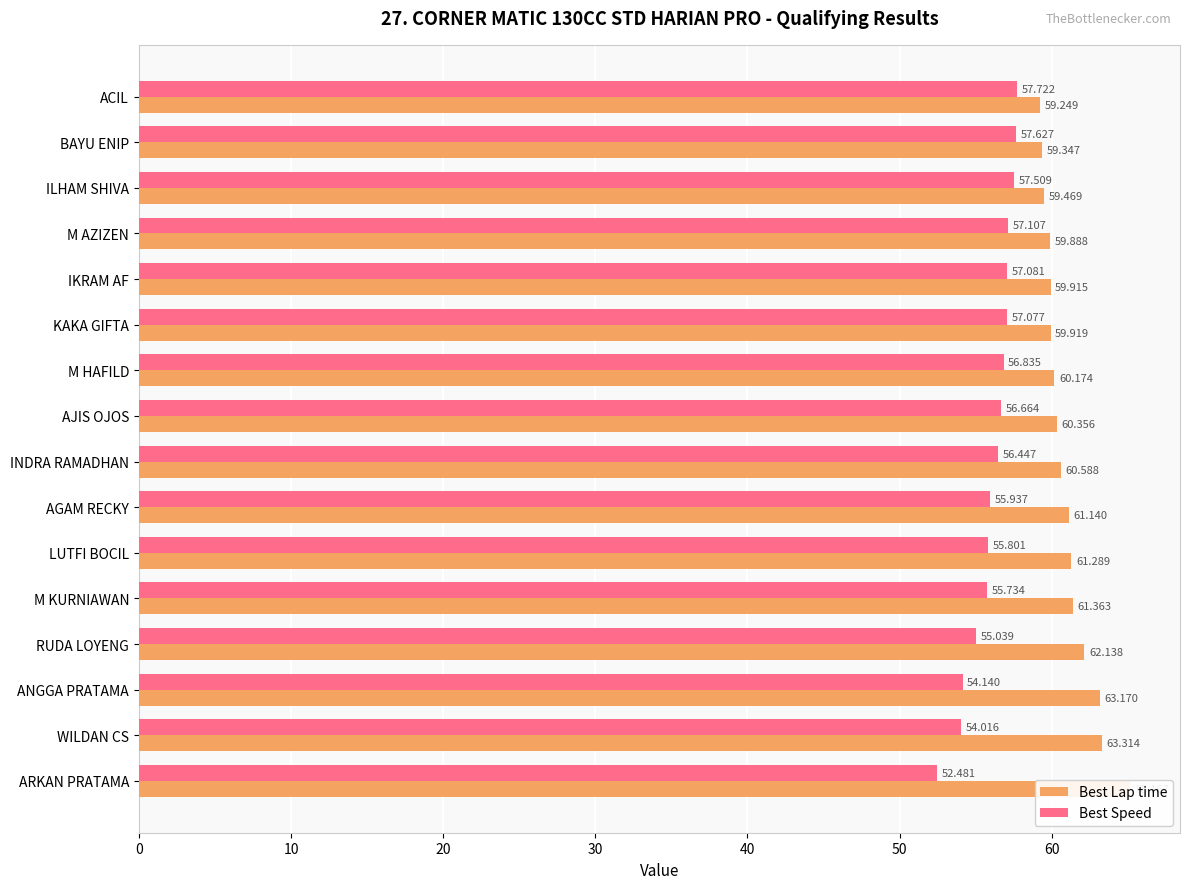

What is the difference between the second highest and second lowest values in the Best Speed series?

3.6